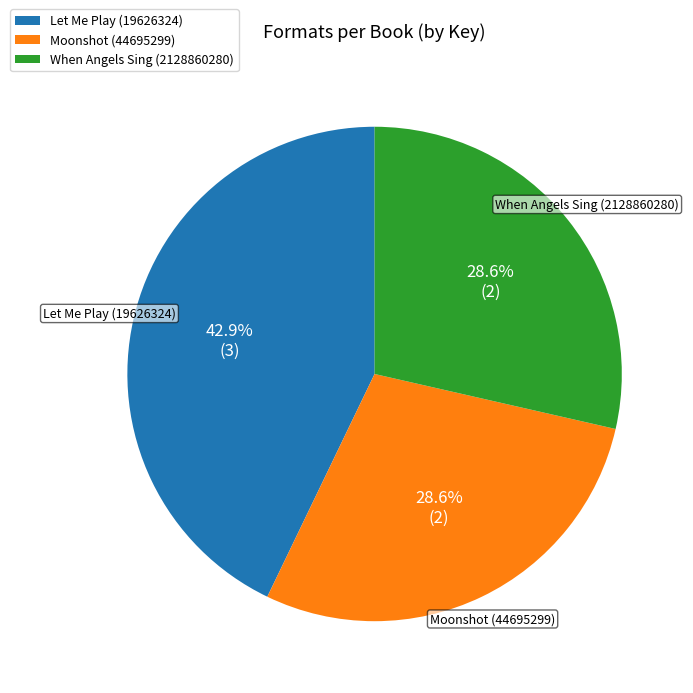

How many slices are in this pie chart?

3